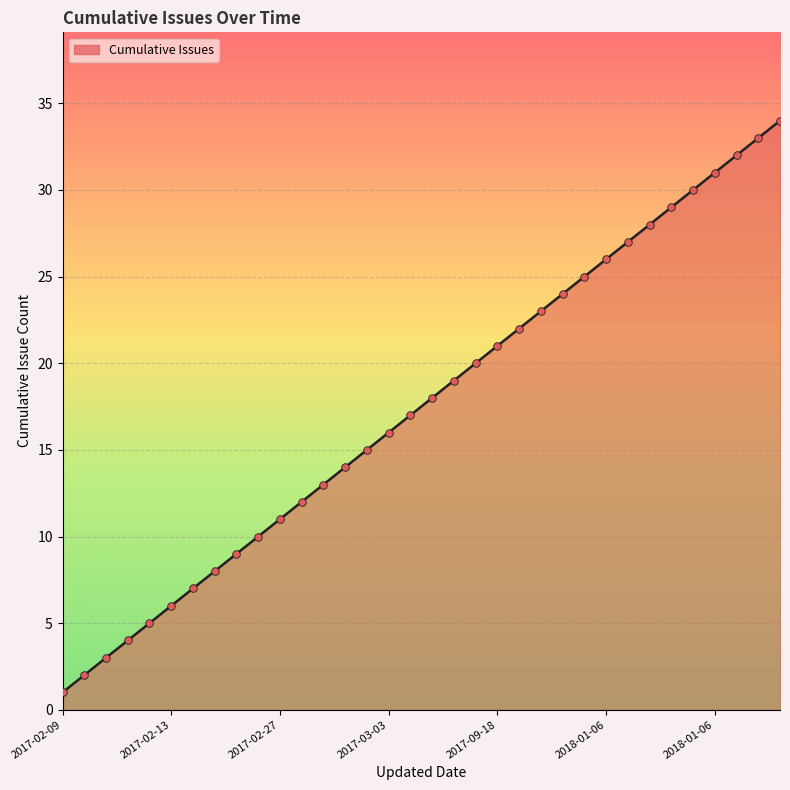

What is the difference between the maximum and minimum values?

33